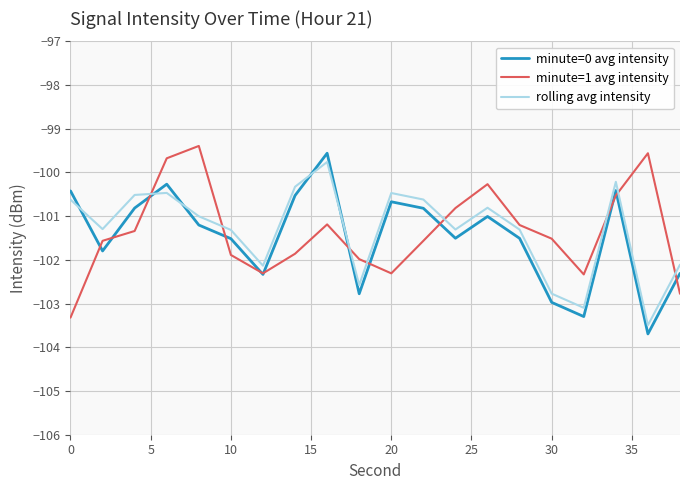

What are all the series names shown in the legend?

minute=0 avg intensity, minute=1 avg intensity, rolling avg intensity